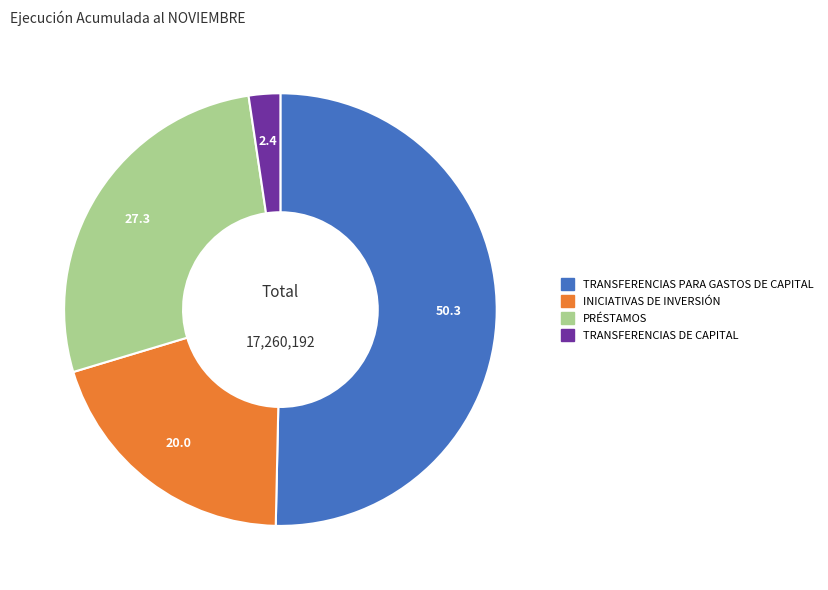

Rank the categories by value from lowest to highest.

TRANSFERENCIAS DE CAPITAL, INICIATIVAS DE INVERSIÓN, PRÉSTAMOS, TRANSFERENCIAS PARA GASTOS DE CAPITAL